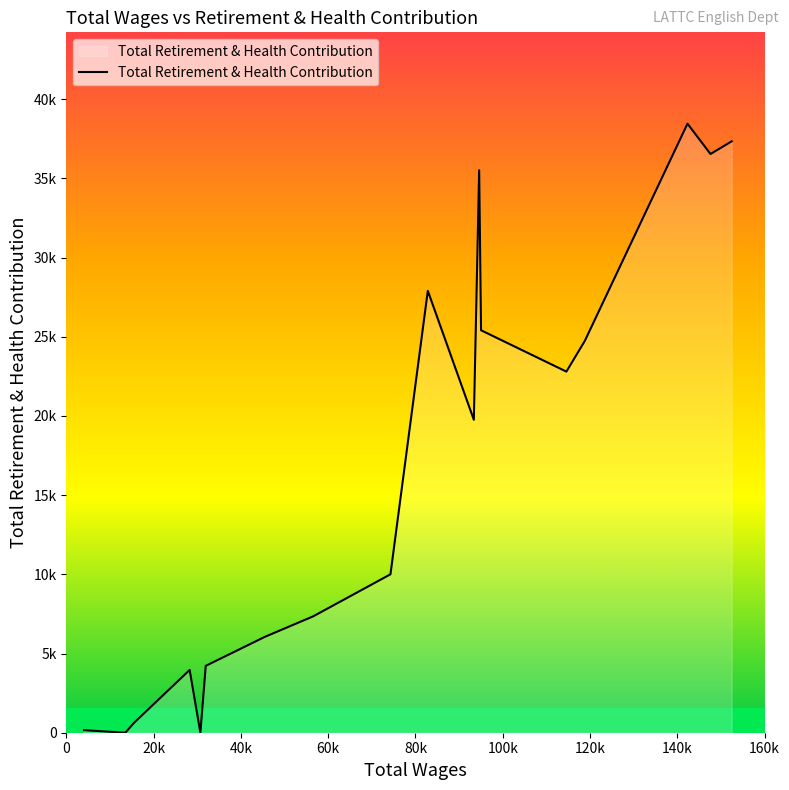

How many points are higher than both their immediate neighbors (excluding endpoints)?

4